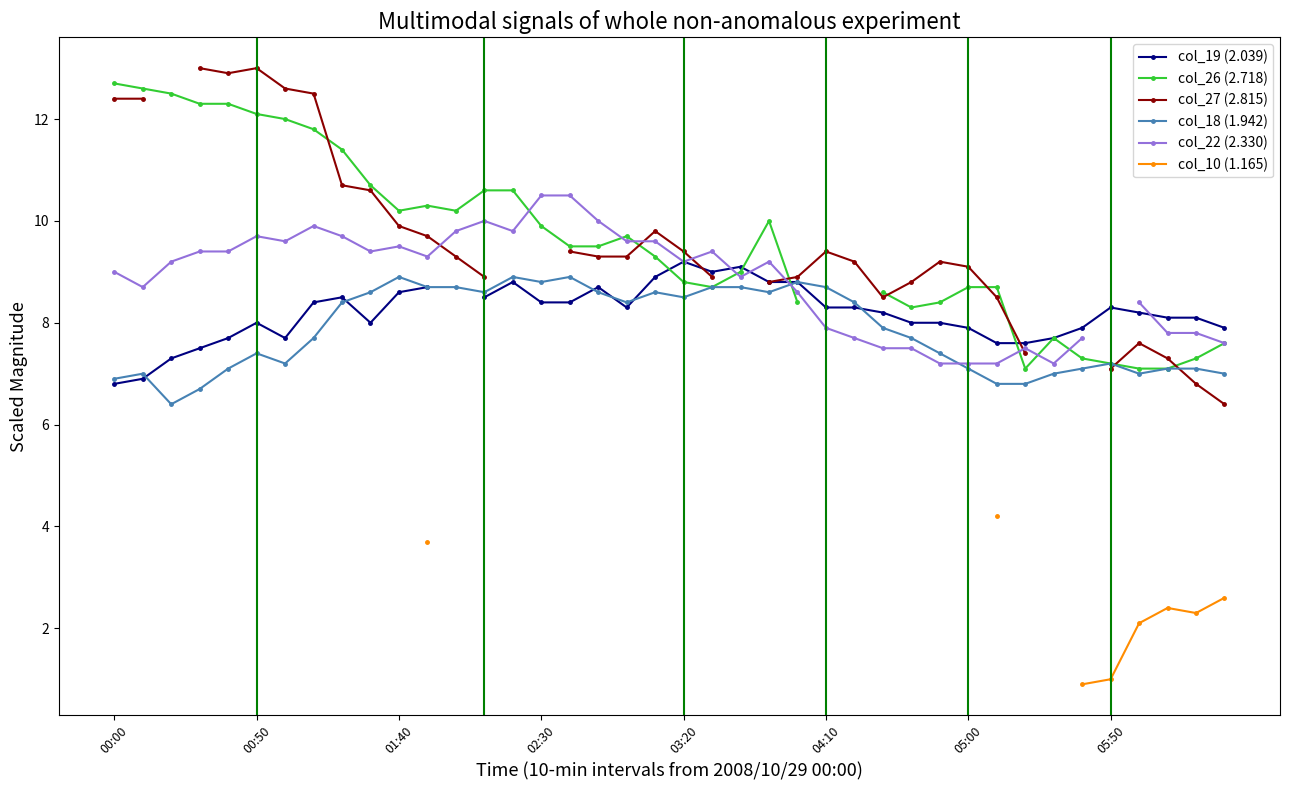

How many lines are shown in the chart?

6